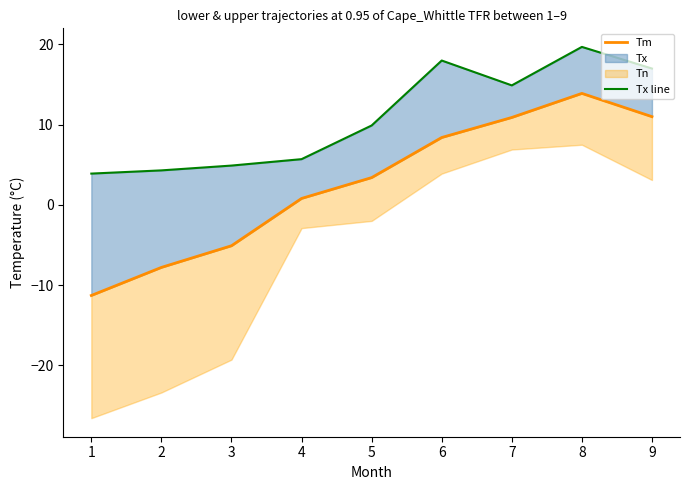

True or false: Tx line has a value of 4.3 at 2.

True